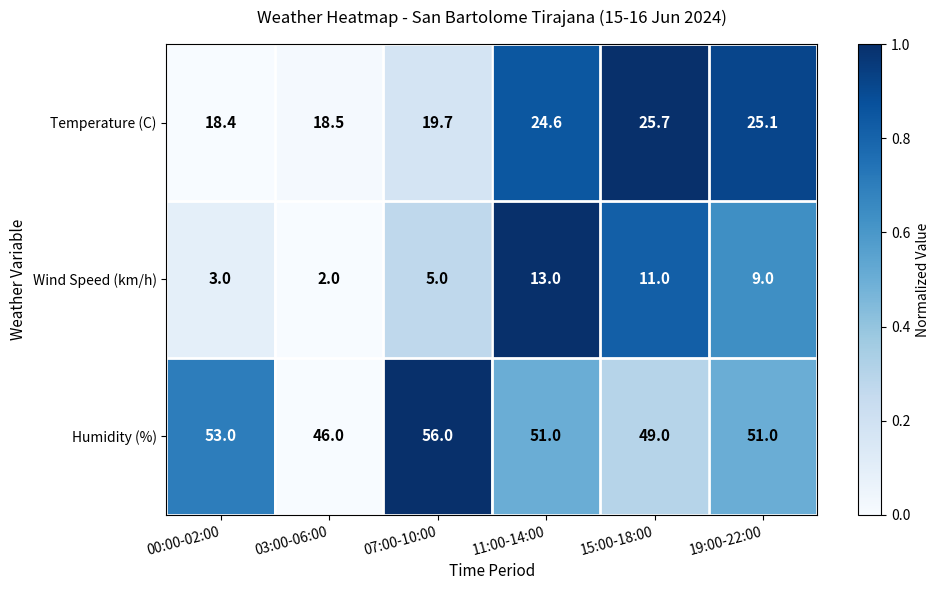

Rank the series at 03:00-06:00 from lowest to highest value.

Wind Speed (km/h), Temperature (C), Humidity (%)